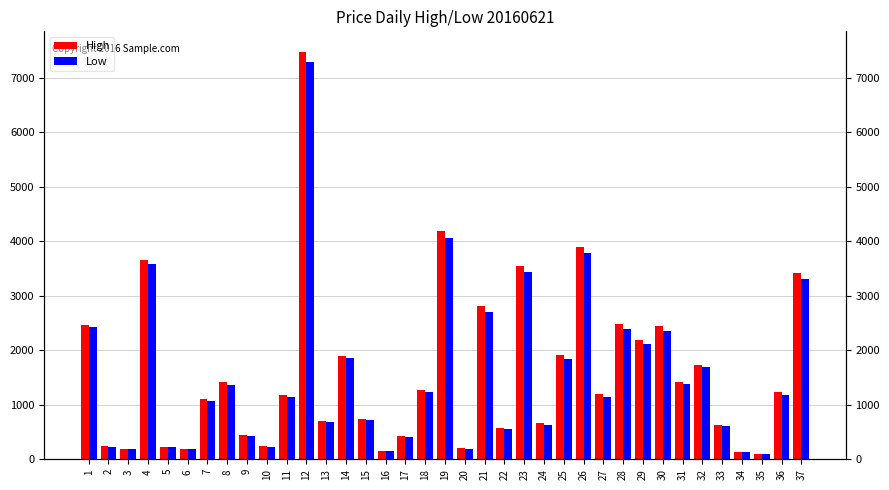

Count the number of data series in this chart.

2